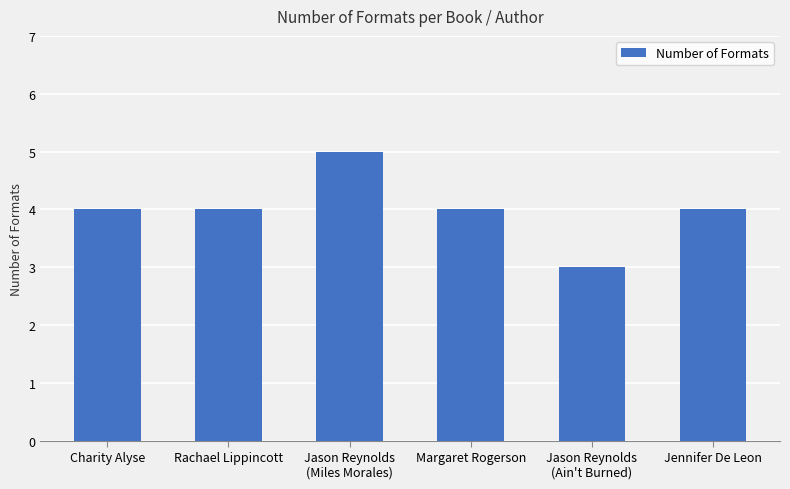

Read the value at Jennifer De Leon.

4